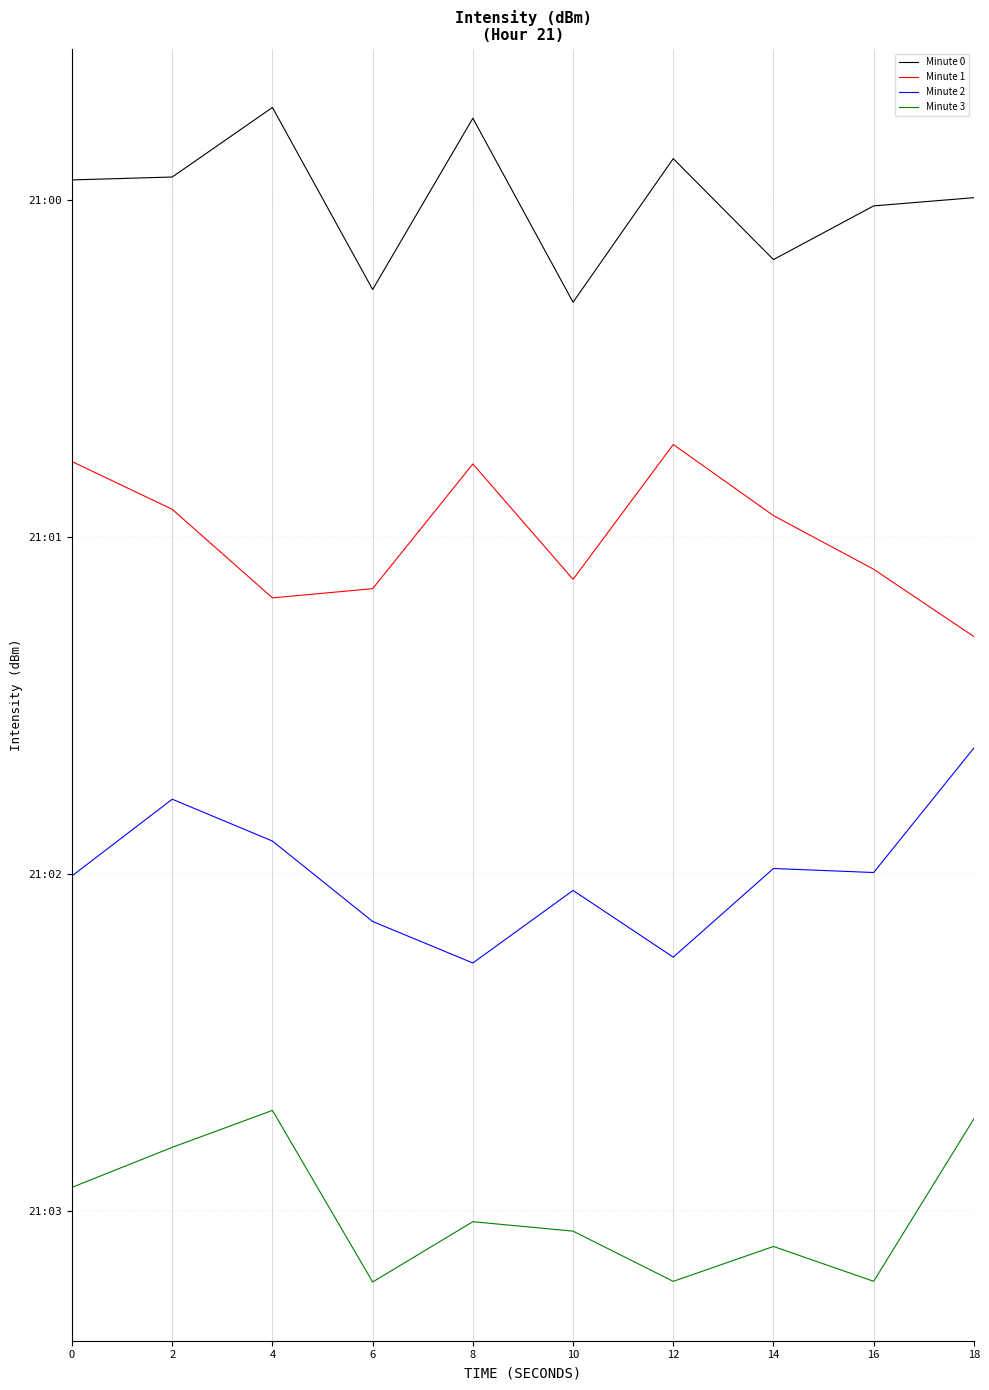

Is this an area chart (filled region under the line)?

No